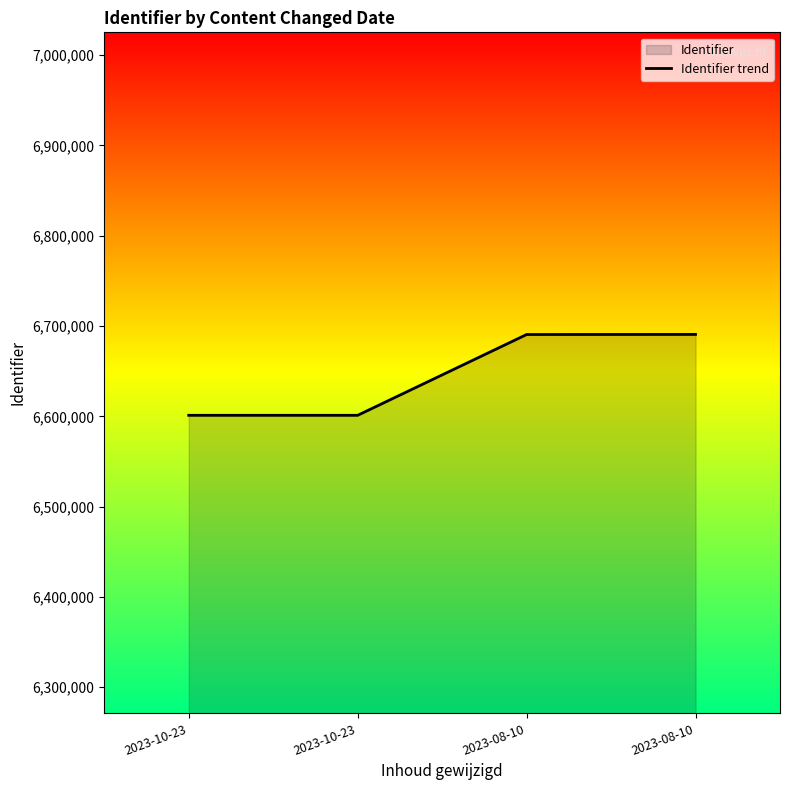

Reading right to left, transcribe all the data shown in this chart.

2023-08-10=6690668	2023-08-10=6690564	2023-10-23=6601110	2023-10-23=6601108